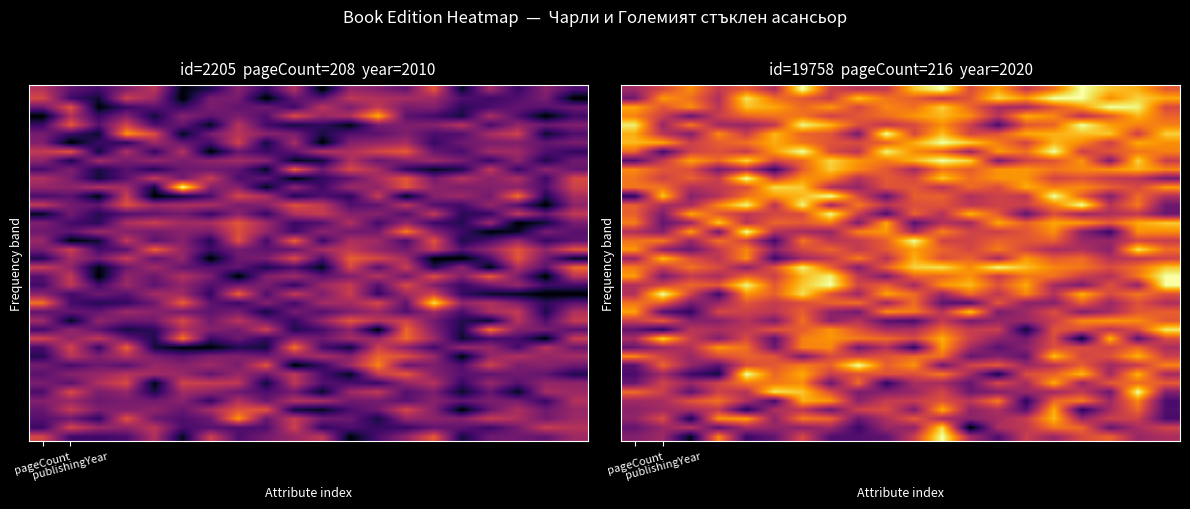

At which category does the chart reach its peak across all series?

6